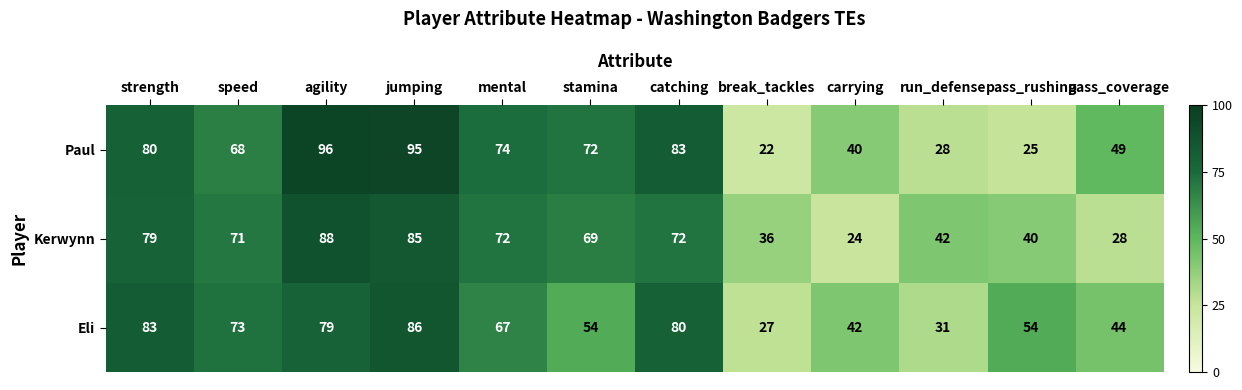

Is the value of Eli at pass_coverage greater than the value of Paul at catching?

No